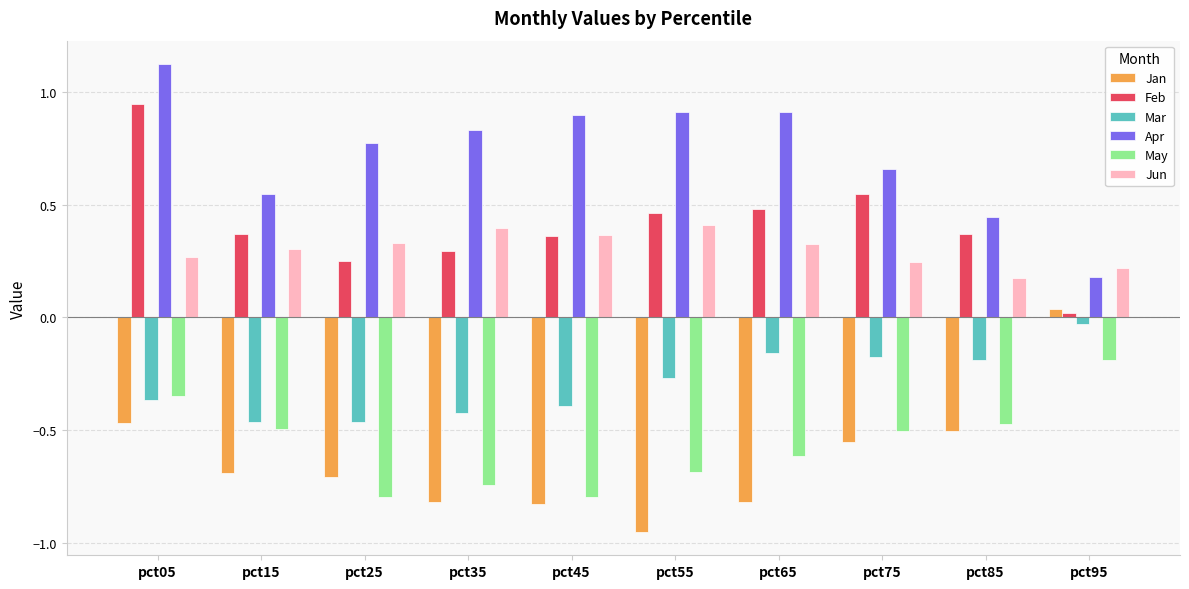

Does the chart contain stacked bars?

No